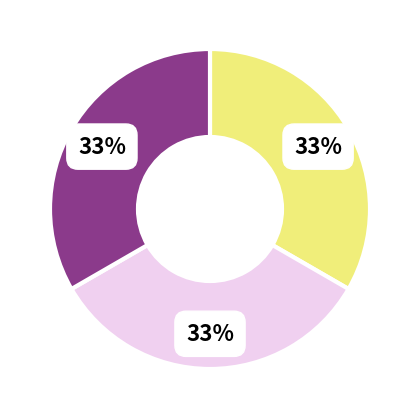

To the nearest percent, what is the average slice percentage?

33%